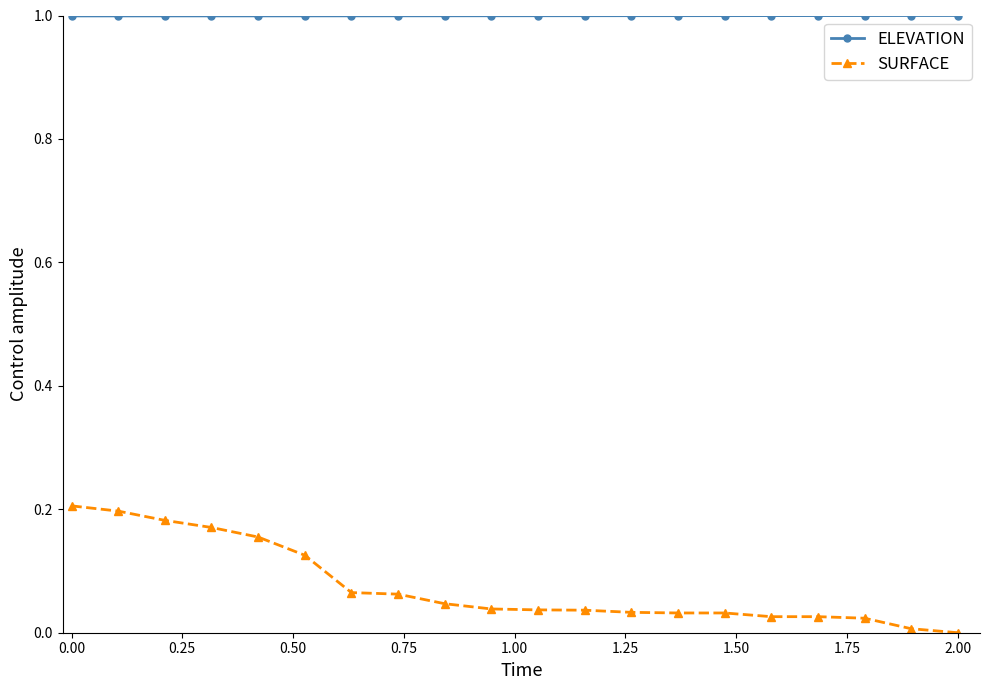

Which series has the widest spread of values?

SURFACE